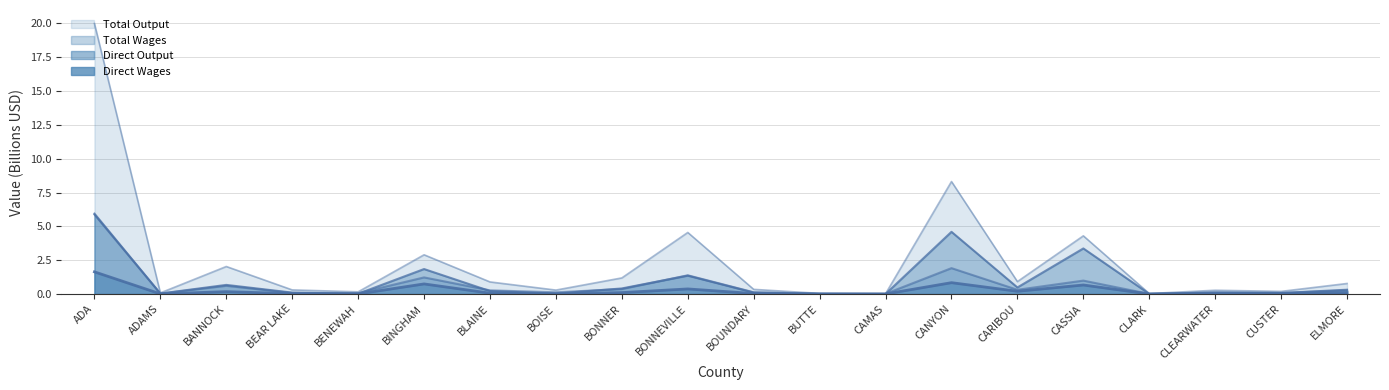

Reading left to right, extract all data points from this chart.

Total Wages: ADA=6.0	ADAMS=0.0	BANNOCK=0.6	BEAR LAKE=0.1	BENEWAH=0.1	BINGHAM=1.2	BLAINE=0.3	BOISE=0.1	BONNER=0.4	BONNEVILLE=1.4	BOUNDARY=0.1	BUTTE=0.0	CAMAS=0.0	CANYON=1.9	CARIBOU=0.3	CASSIA=1.0	CLARK=0.0	CLEARWATER=0.1	CUSTER=0.1	ELMORE=0.3
Total Output: ADA=20.0	ADAMS=0.1	BANNOCK=2.0	BEAR LAKE=0.3	BENEWAH=0.2	BINGHAM=2.9	BLAINE=0.9	BOISE=0.3	BONNER=1.2	BONNEVILLE=4.6	BOUNDARY=0.3	BUTTE=0.1	CAMAS=0.0	CANYON=8.3	CARIBOU=0.9	CASSIA=4.3	CLARK=0.0	CLEARWATER=0.3	CUSTER=0.2	ELMORE=0.8
Direct Wages: ADA=1.6	ADAMS=0.0	BANNOCK=0.2	BEAR LAKE=0.0	BENEWAH=0.0	BINGHAM=0.7	BLAINE=0.1	BOISE=0.0	BONNER=0.1	BONNEVILLE=0.4	BOUNDARY=0.0	BUTTE=0.0	CAMAS=0.0	CANYON=0.8	CARIBOU=0.2	CASSIA=0.7	CLARK=0.0	CLEARWATER=0.0	CUSTER=0.0	ELMORE=0.1
Direct Output: ADA=5.9	ADAMS=0.0	BANNOCK=0.7	BEAR LAKE=0.1	BENEWAH=0.0	BINGHAM=1.8	BLAINE=0.2	BOISE=0.0	BONNER=0.4	BONNEVILLE=1.4	BOUNDARY=0.1	BUTTE=0.0	CAMAS=0.0	CANYON=4.6	CARIBOU=0.5	CASSIA=3.4	CLARK=0.0	CLEARWATER=0.1	CUSTER=0.1	ELMORE=0.3